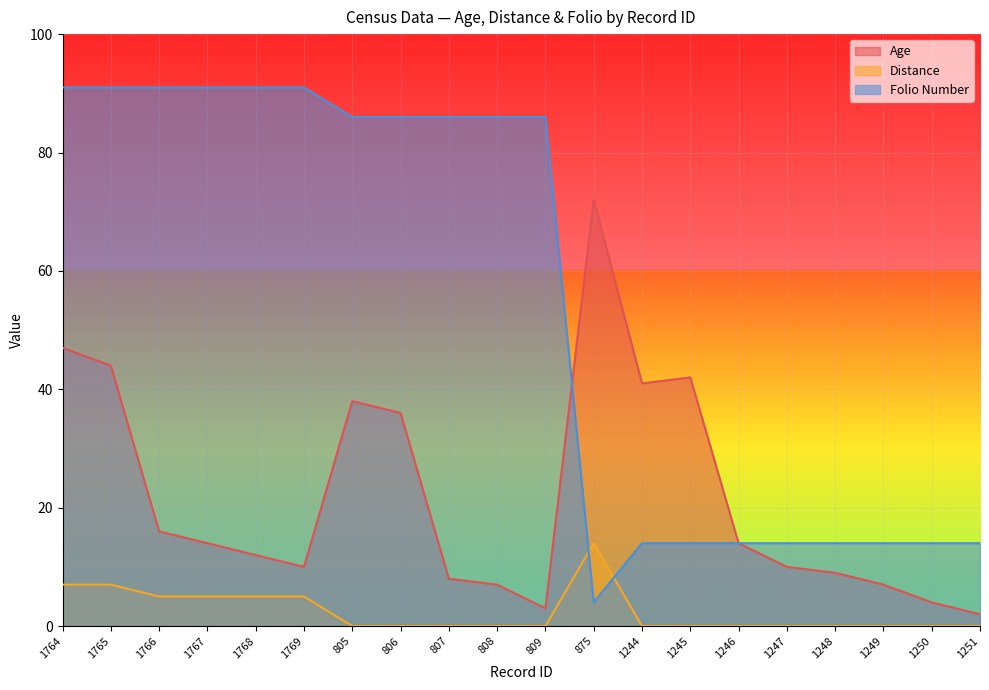

The value of Age at 1247 is 10. True or false?

True